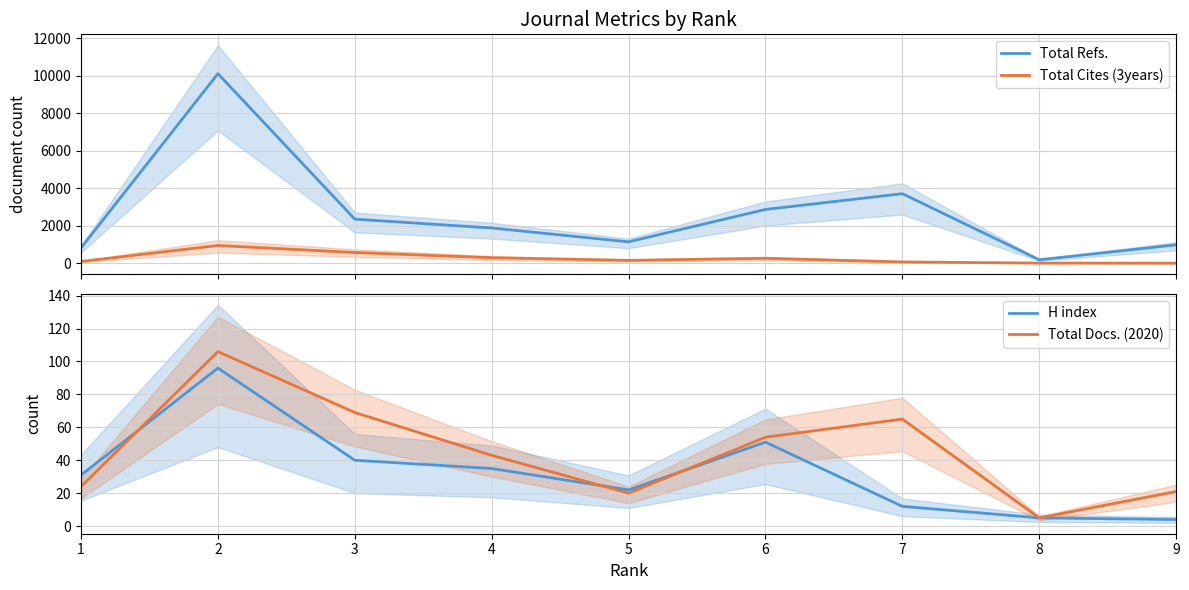

What is the value of the Total Cites (3years) point at the 5th from the left?

155